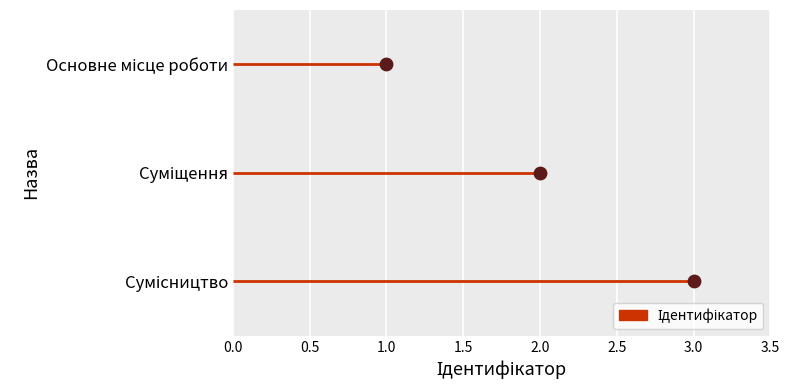

What is the change in value from 2.0 to 3.0?

+1